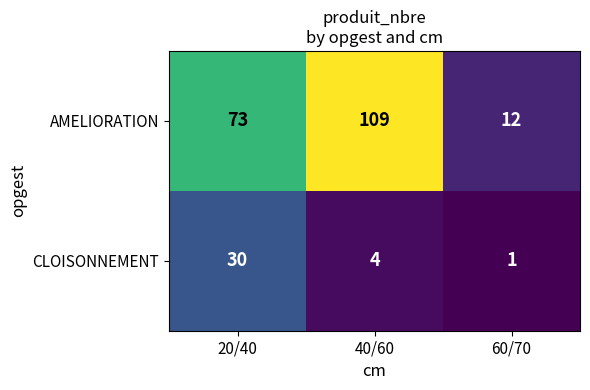

Reading left to right, list all the values displayed in this chart.

AMELIORATION: 20/40=73	40/60=109	60/70=12
CLOISONNEMENT: 20/40=30	40/60=4	60/70=1